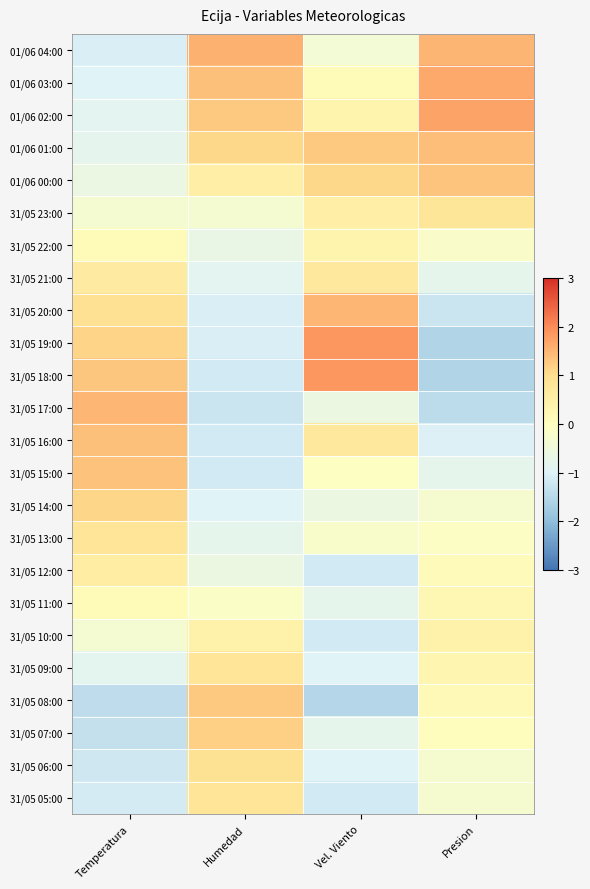

What is the smallest value displayed?

-1.6